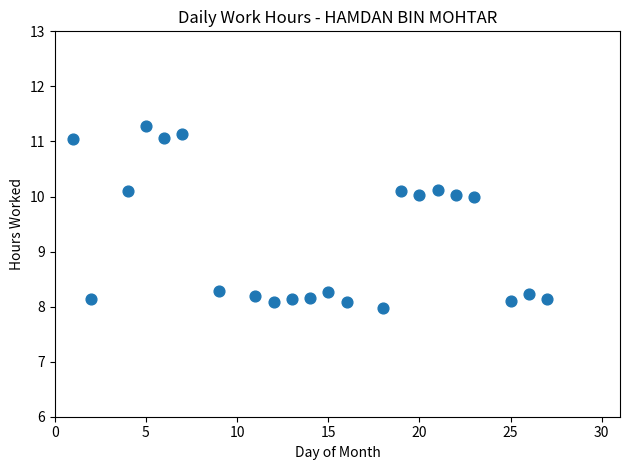

What is the range of Y values (max minus min)?

3.3